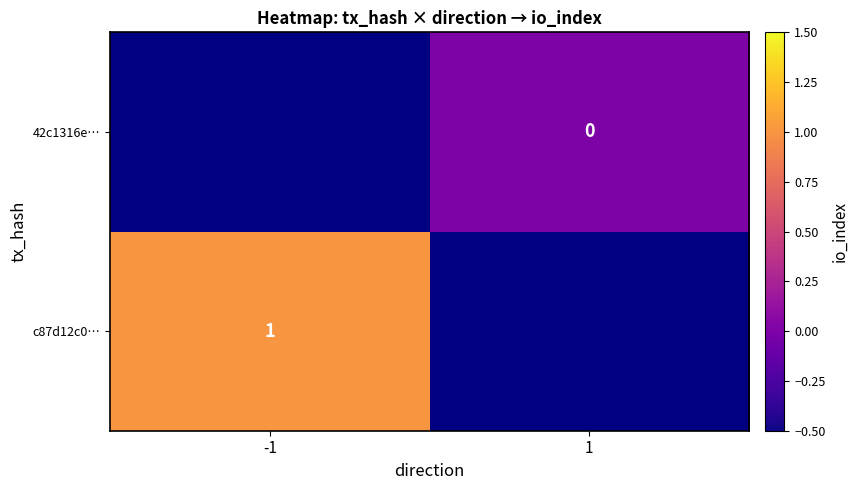

True or false: c87d12c0… has a value of 0 at -1.

False